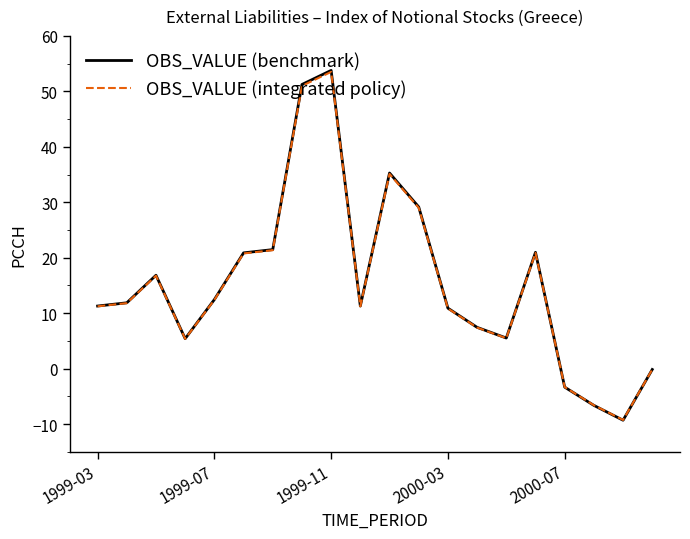

How many times do OBS_VALUE (benchmark) and OBS_VALUE (integrated policy) cross each other?

1